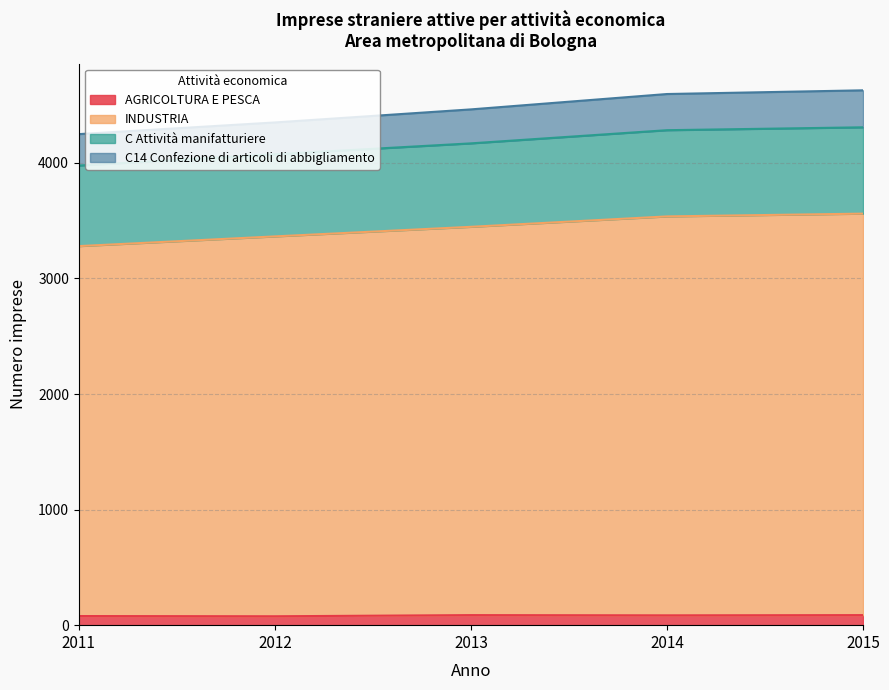

True or false: AGRICOLTURA E PESCA has a value of 77 at 2012.

True